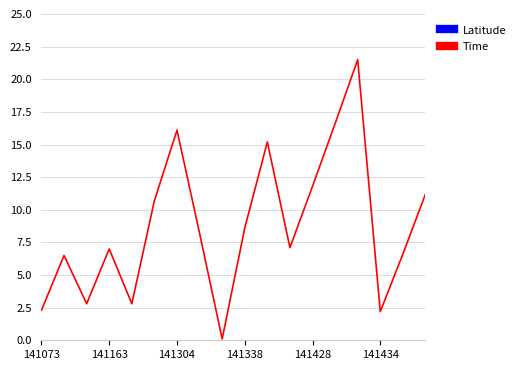

Count the number of categories in the chart.

18